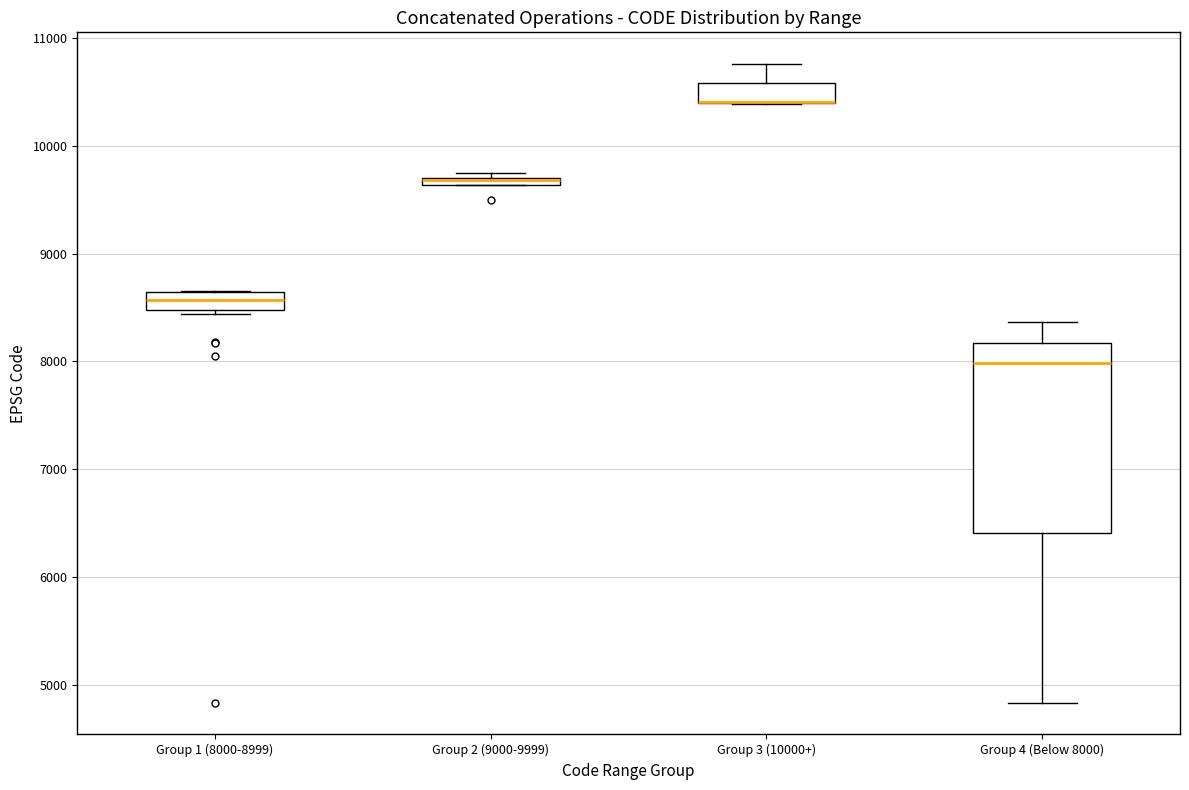

Where is the upper edge of the box for Group 3 (10000+) on the y-axis? The values are not printed on the chart, so give them approximately, as read against the axis.

10600